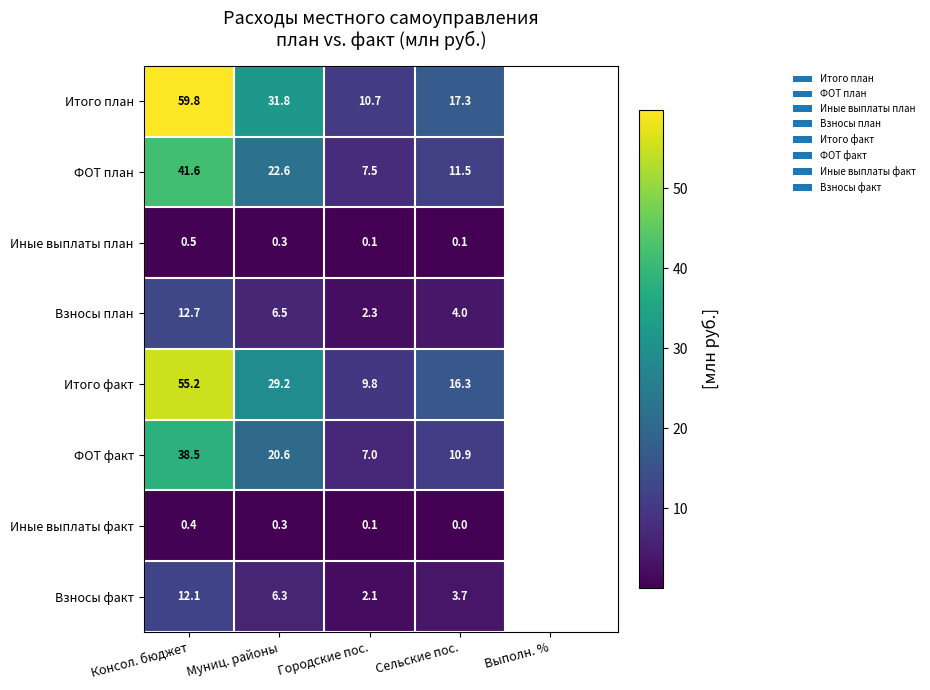

What is the total value across all series at Консол. бюджет?

220.8